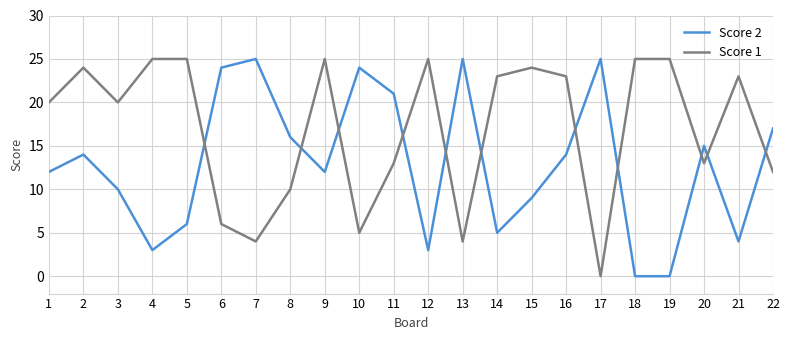

After their last crossing, which series has the higher values: Score 1 or Score 2?

Score 2